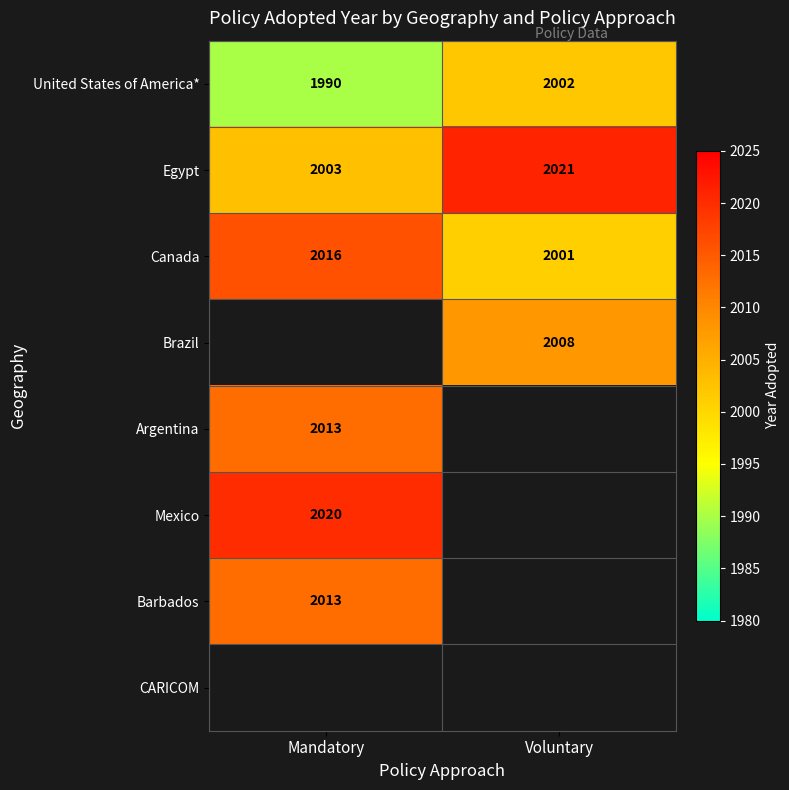

Where is United States of America* nearest to the value 1996?

Mandatory